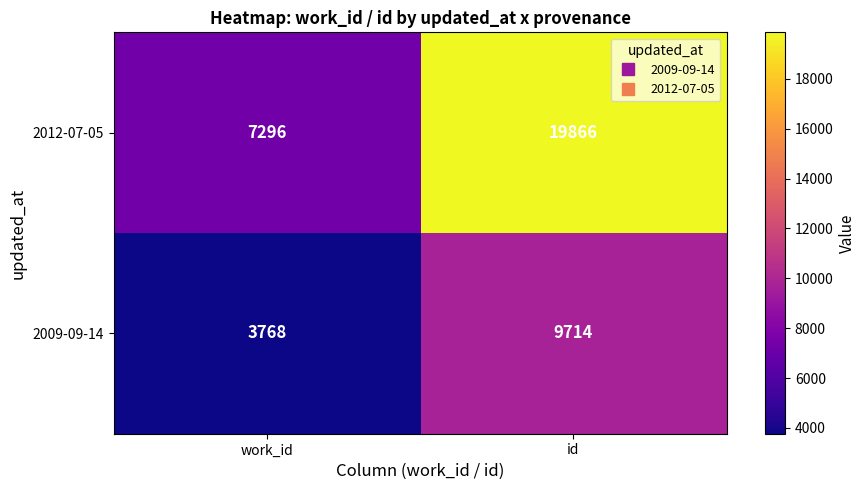

What is the difference between the maximum and minimum values in the 2012-07-05 series?

12570